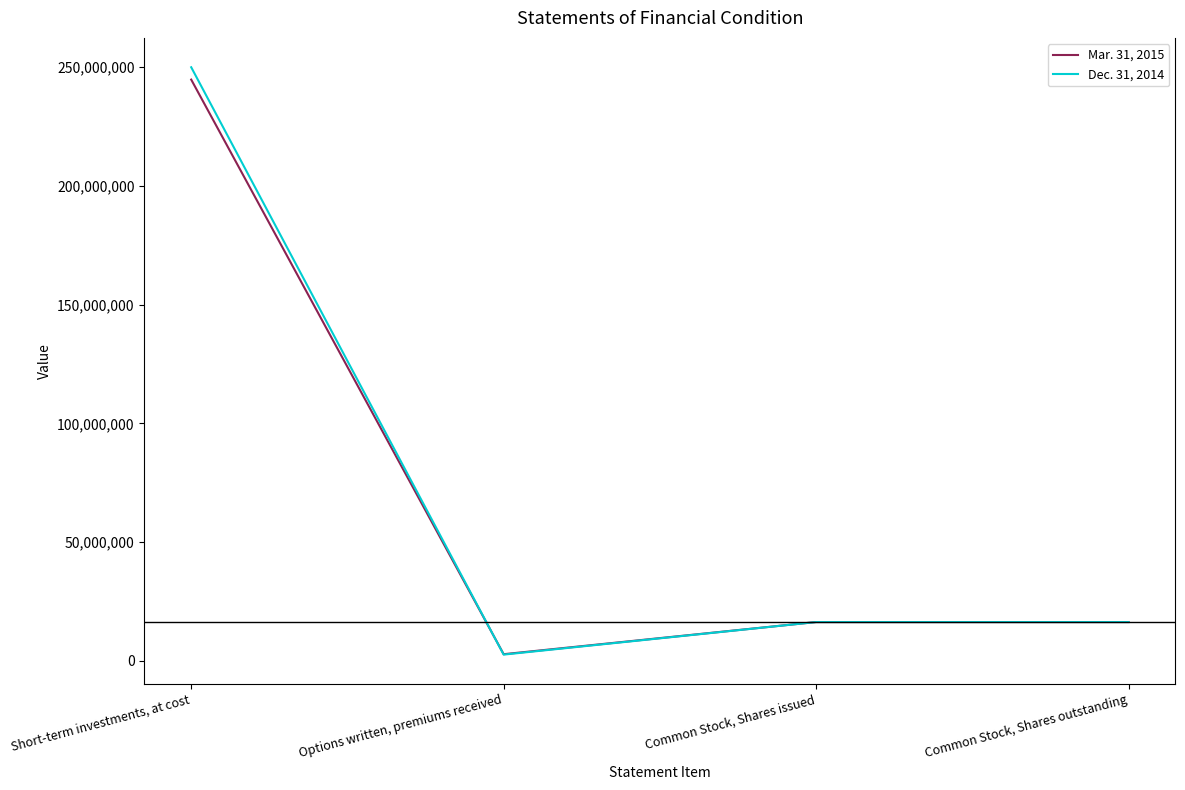

What is the minimum value shown in the chart?

2636904